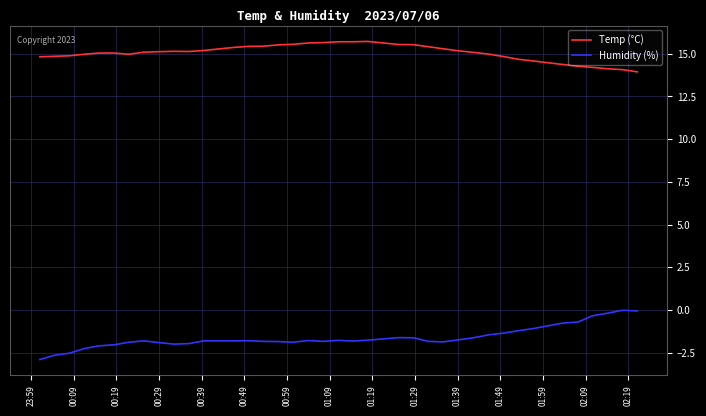

What is the difference between the maximum and minimum values in the Temp (°C) series?

1.8